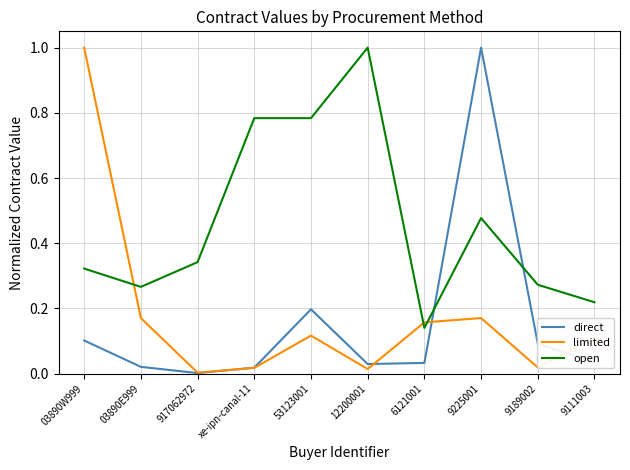

In direct, how many points are higher than both neighbors (excluding endpoints)?

2